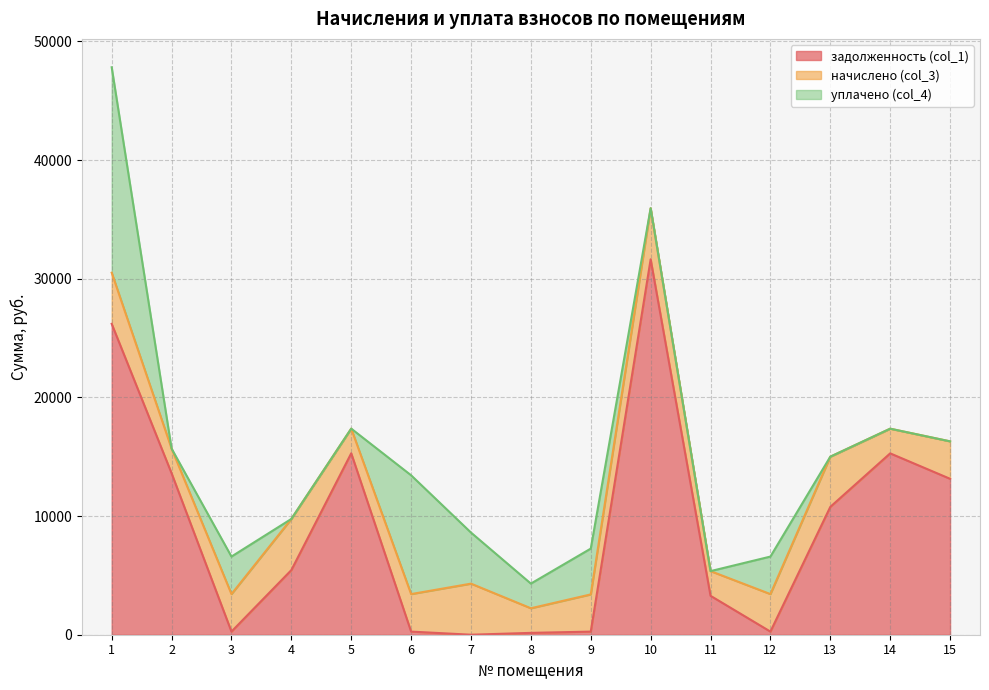

At which label does задолженность (col_1) first exceed 5444?

1